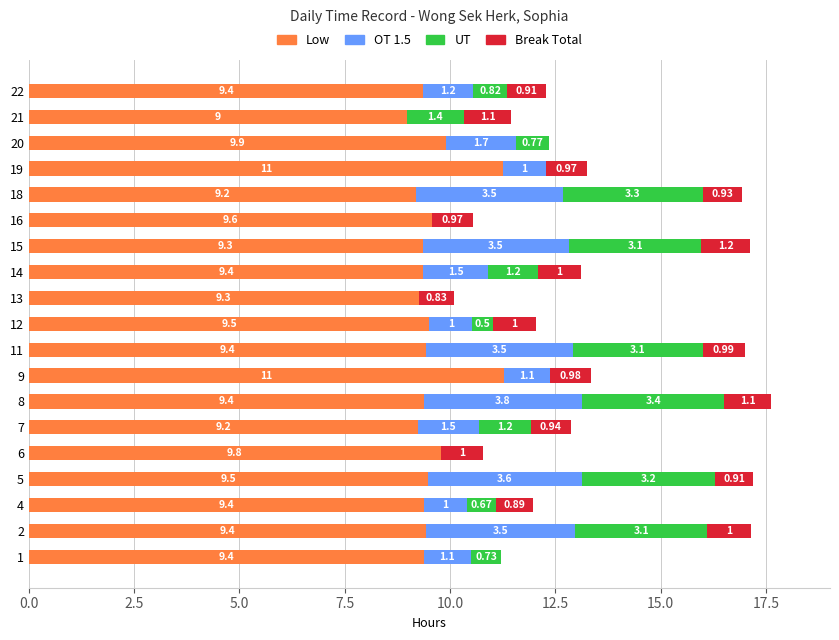

What is the value of the Low bar at the 14th from the left?

9.6